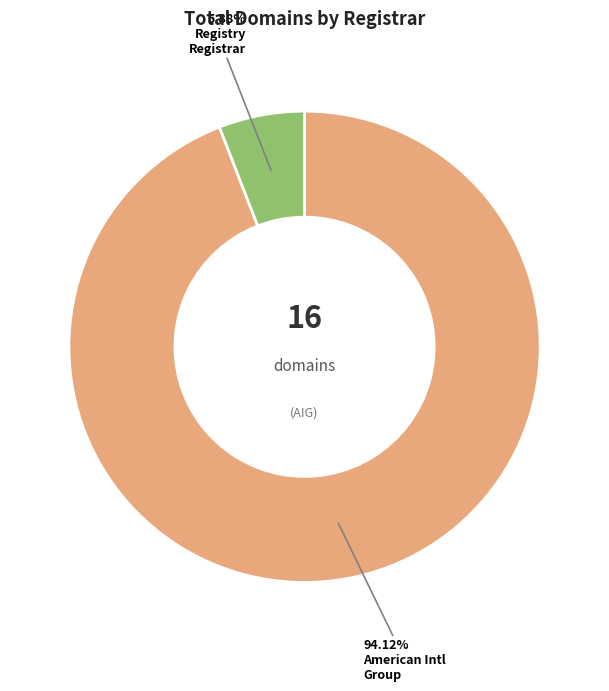

Does any single category account for the majority?

Yes